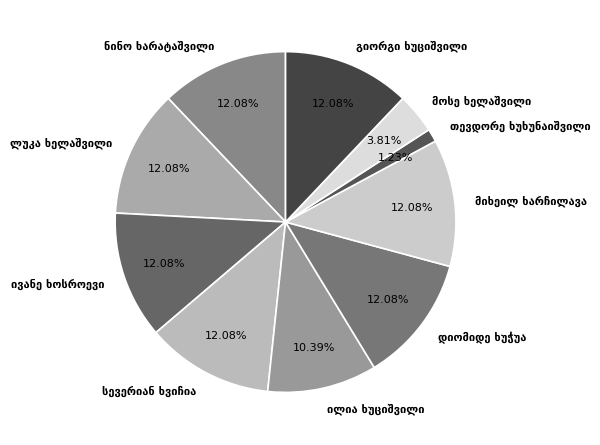

Is there a majority slice in this chart?

No